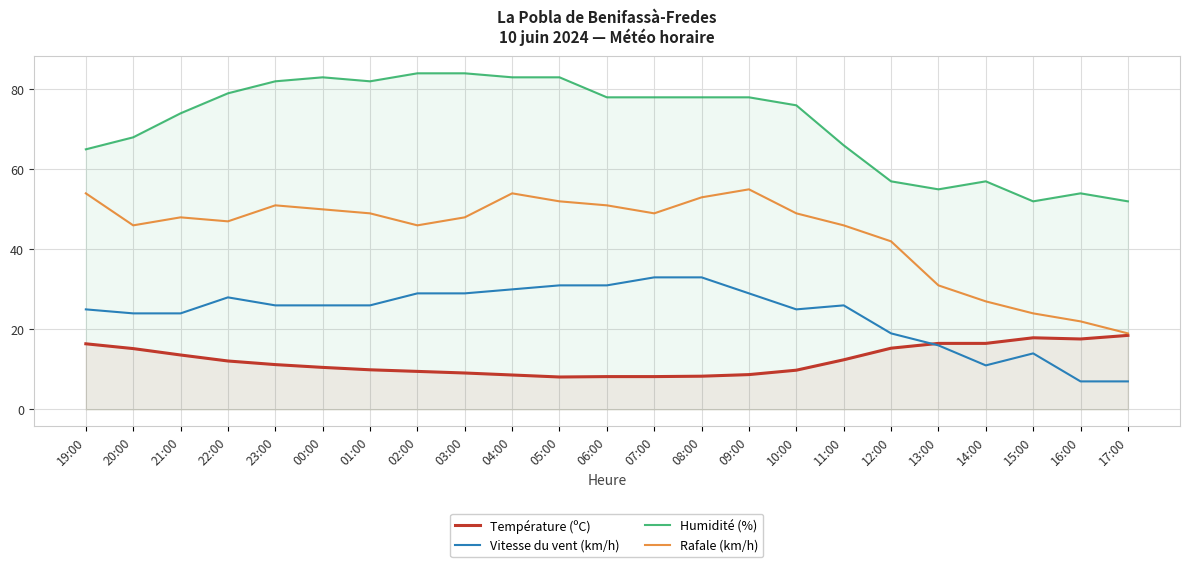

True or false: Humidité (%) has more than 1 points higher than both neighbors.

True